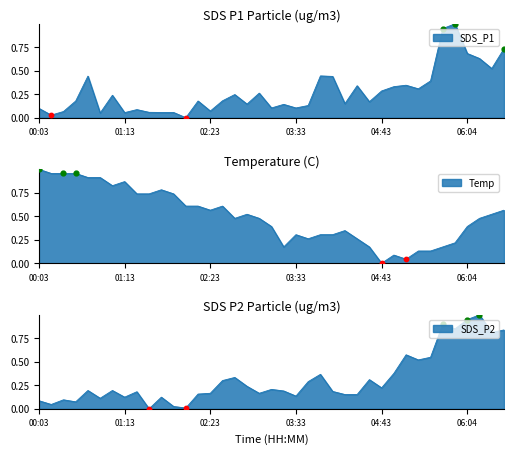

At which category is the sum across all series the highest?

06:34